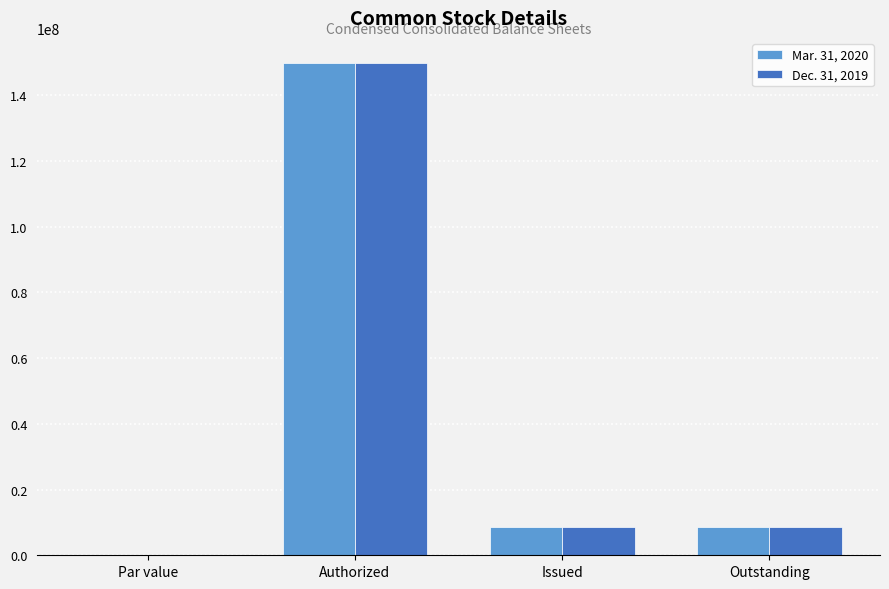

What is the sum of all Dec. 31, 2019 values?

167292298.0